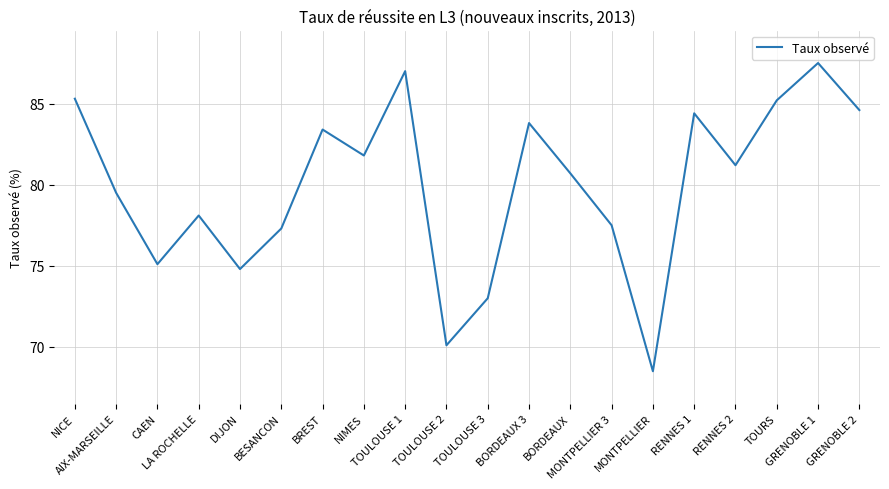

Is it true that the value at CAEN is 123.6?

False